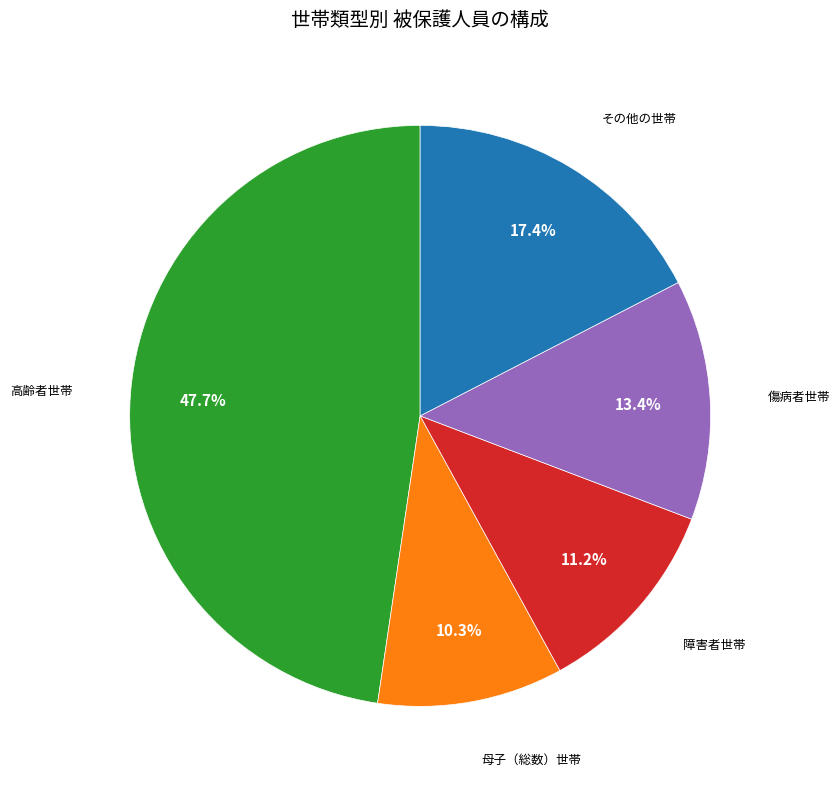

Does any single category account for the majority?

No